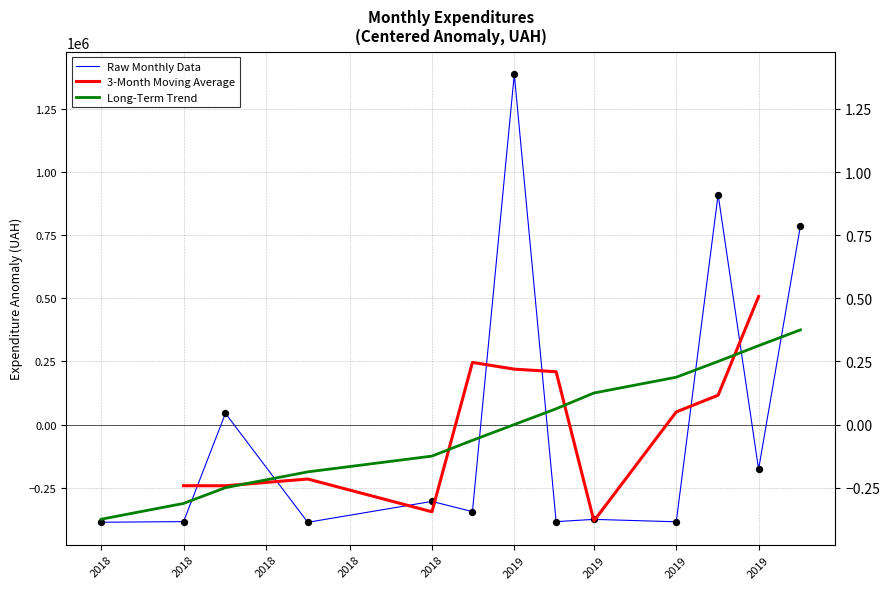

Which series has the largest Y range (max minus min)?

Raw Monthly Data